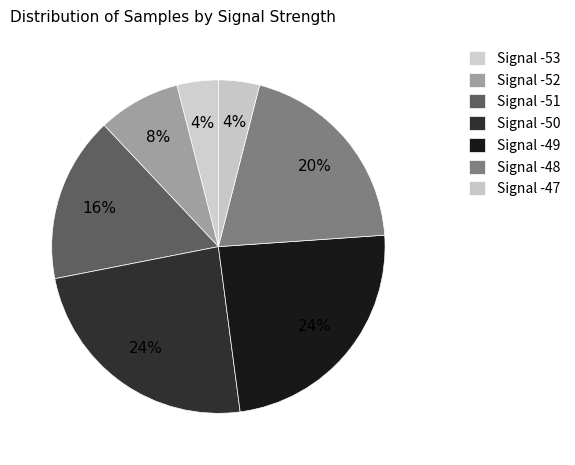

How many segments does this pie chart have?

7